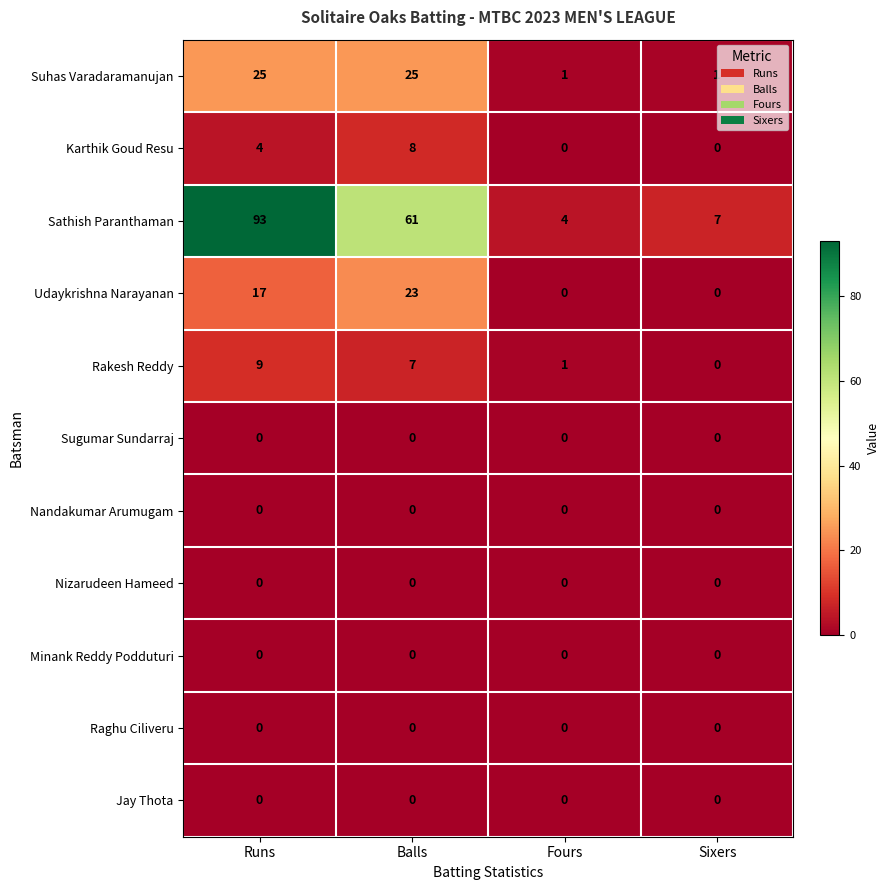

What is the maximum value shown in the chart?

93